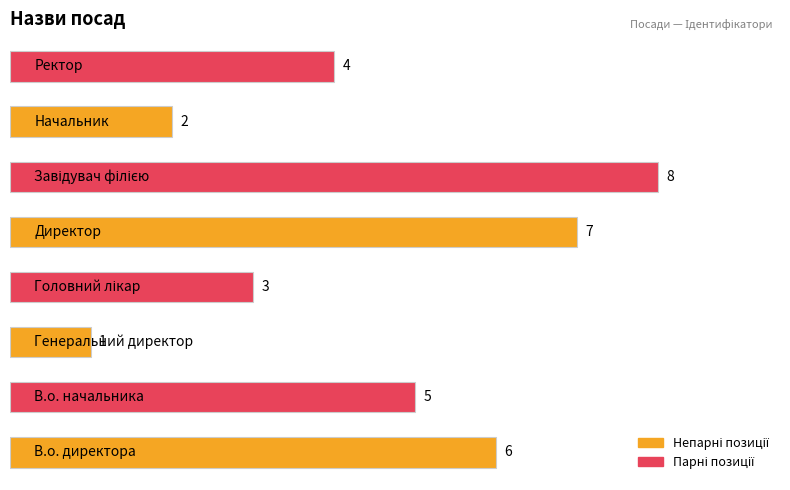

Are the bars grouped side by side (vs. stacked)?

No